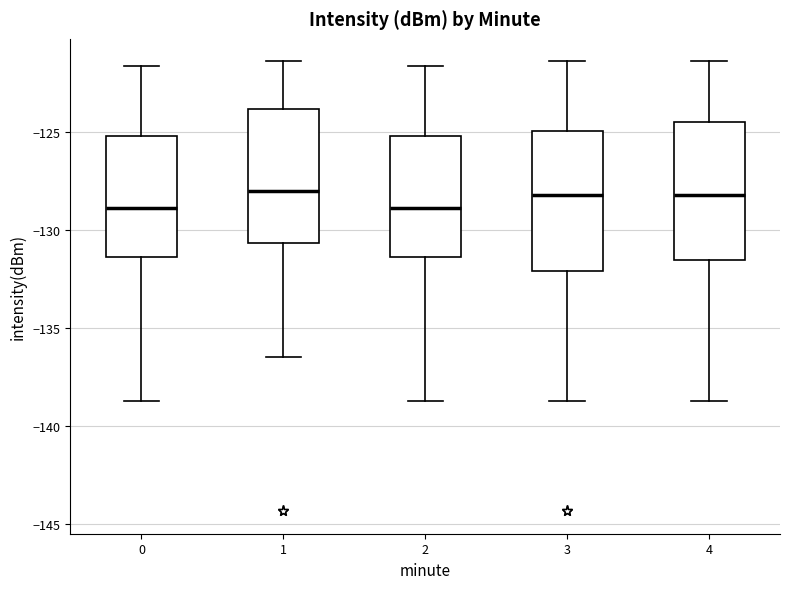

Reading left to right, transcribe this box plot: for each box, give where its median line is, the range the box spans, and where its two whiskers end, as read against the y-axis. The values are not printed on the chart, so give them approximately, as read against the axis.

0: median -129.0, box -131.5 to -125.5, whiskers -138.5 to -121.5
1: median -128.0, box -130.5 to -124.0, whiskers -136.5 to -121.5
2: median -129.0, box -131.5 to -125.5, whiskers -138.5 to -121.5
3: median -128.0, box -132.0 to -125.0, whiskers -138.5 to -121.5
4: median -128.0, box -131.5 to -124.5, whiskers -138.5 to -121.5